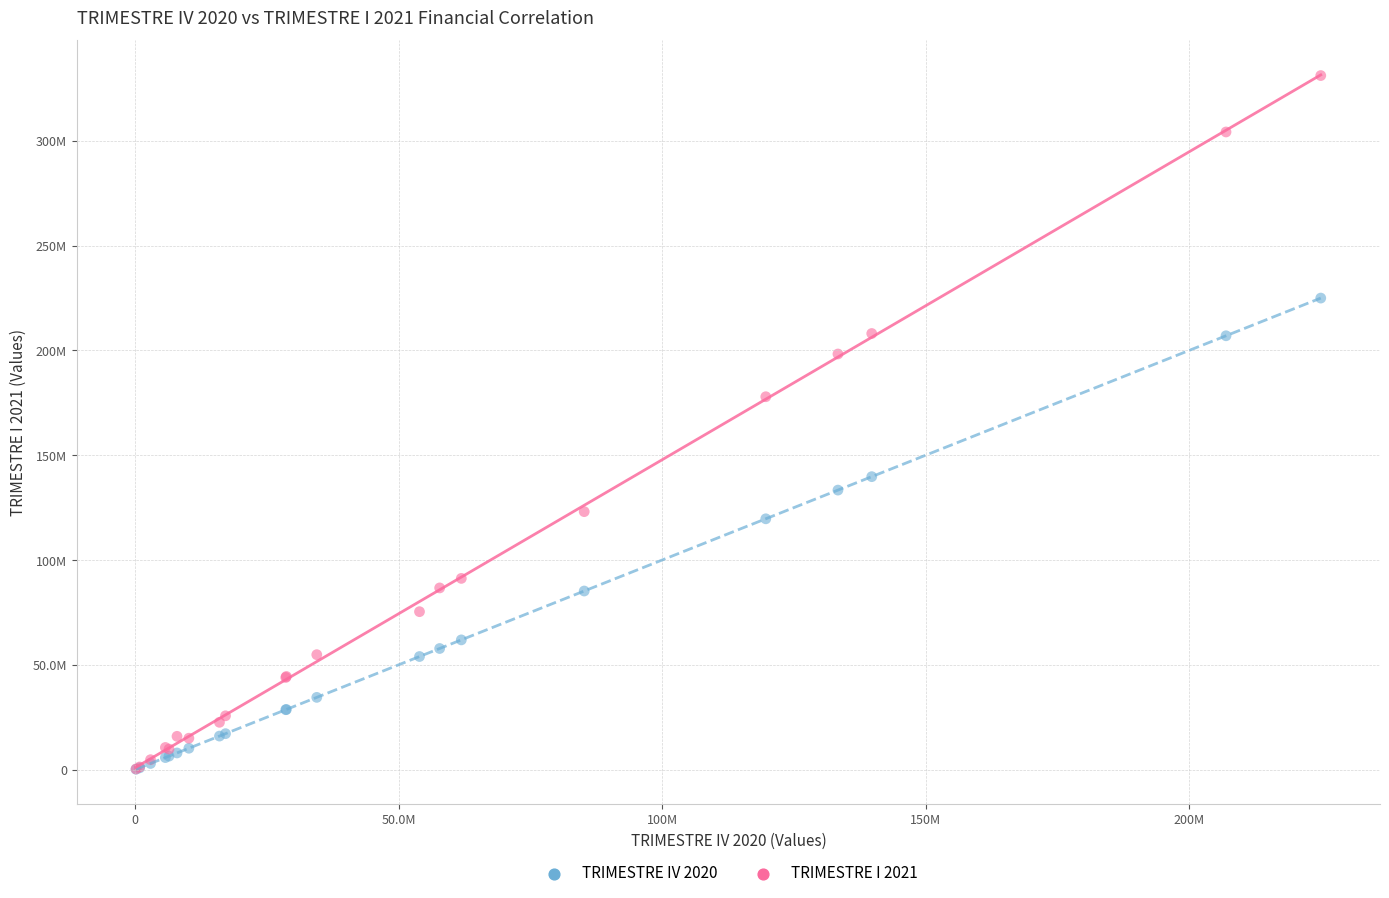

What are all the series names shown in the legend?

TRIMESTRE IV 2020, TRIMESTRE I 2021